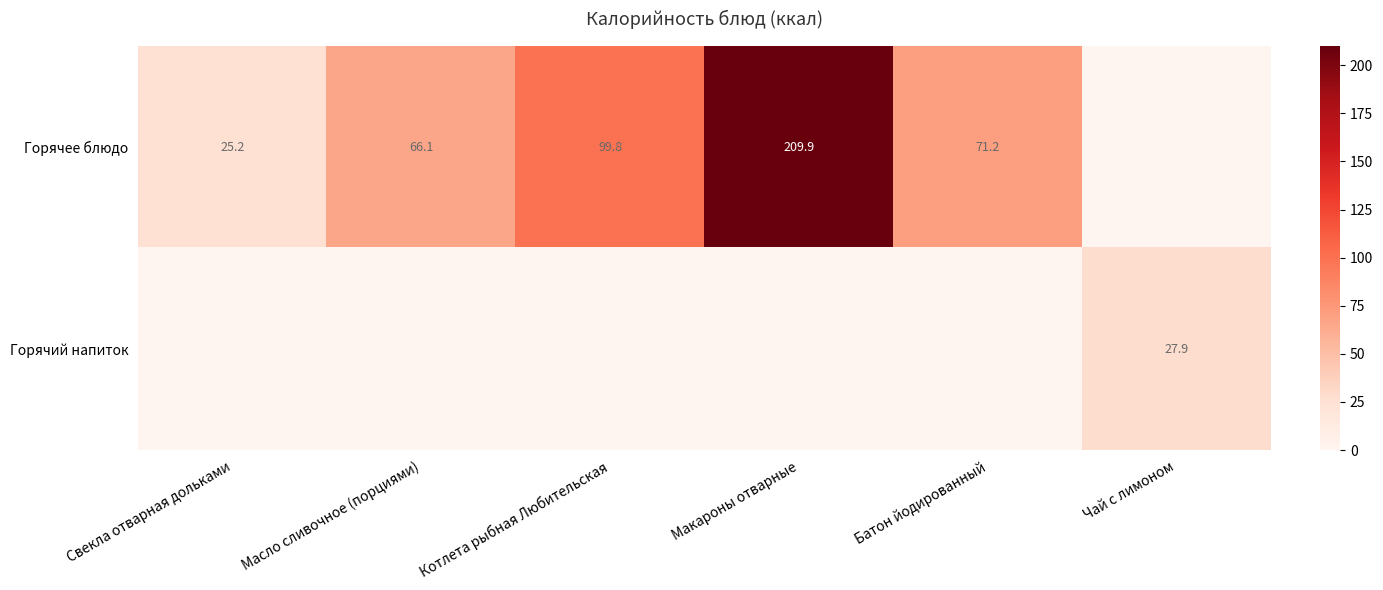

What is the difference between the Горячее блюдо values at Свекла отварная дольками and Батон йодированный?

46.0